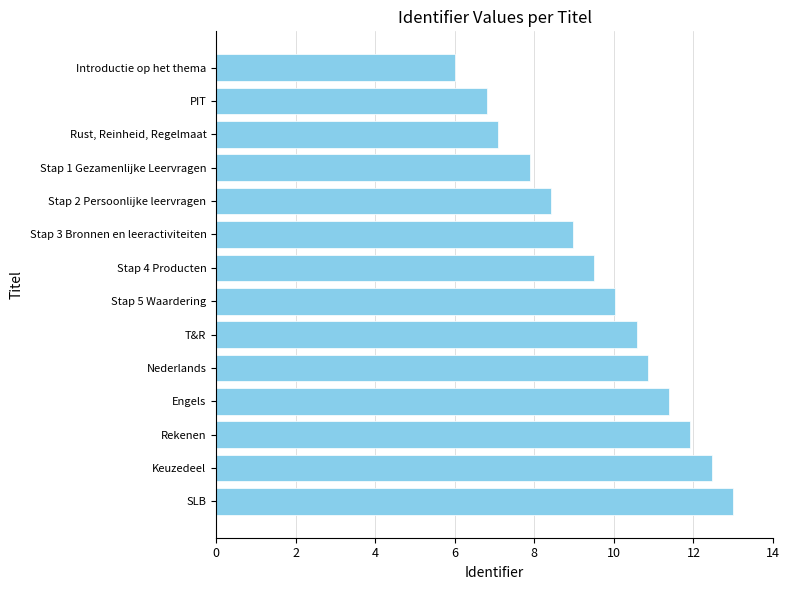

The chart shows a value of 10.2 at PIT. True or false?

False